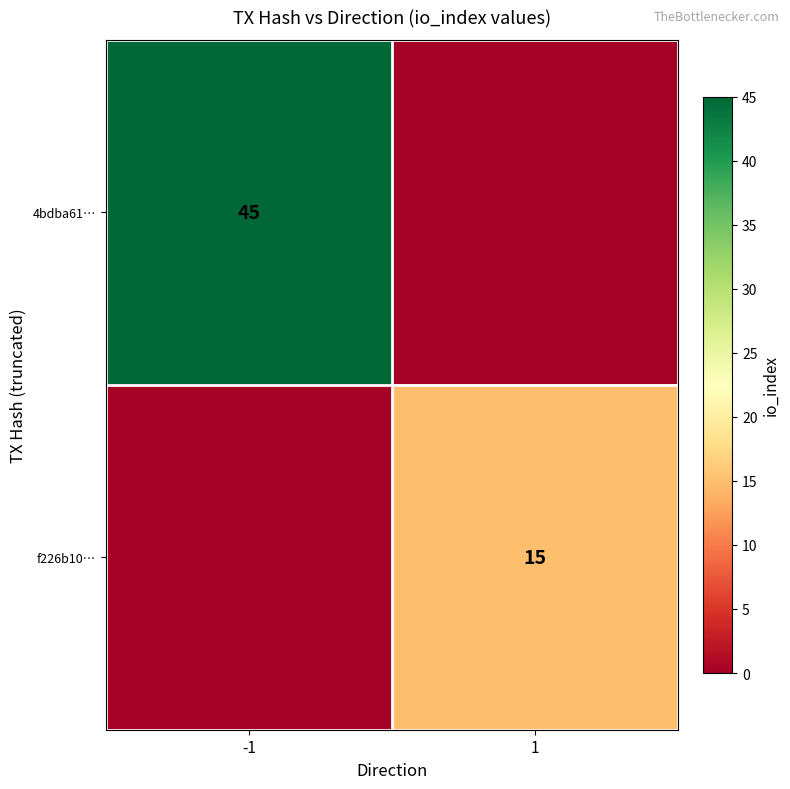

True or false: f226b10… has a value of 15 at 1.

True